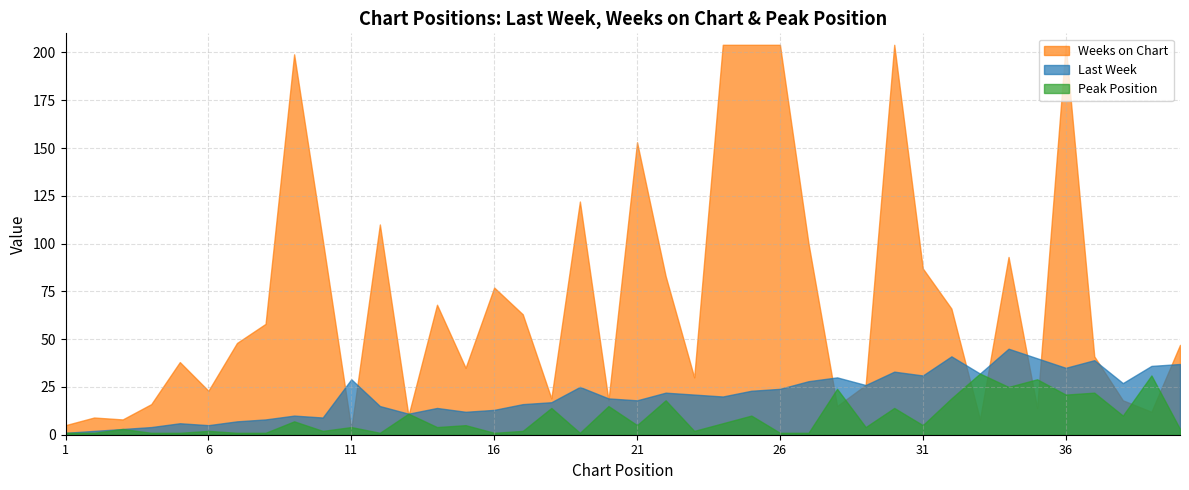

List the series in order of their peak value, highest first.

Weeks on Chart, Last Week, Peak Position